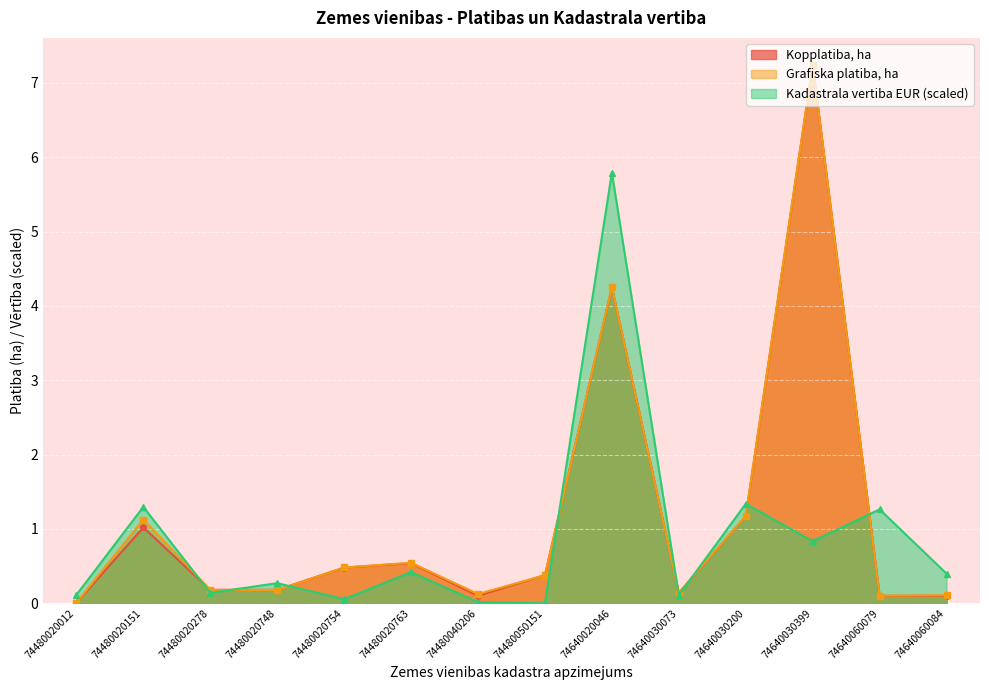

What is the difference between the highest and lowest values at 74640030399?

6.4